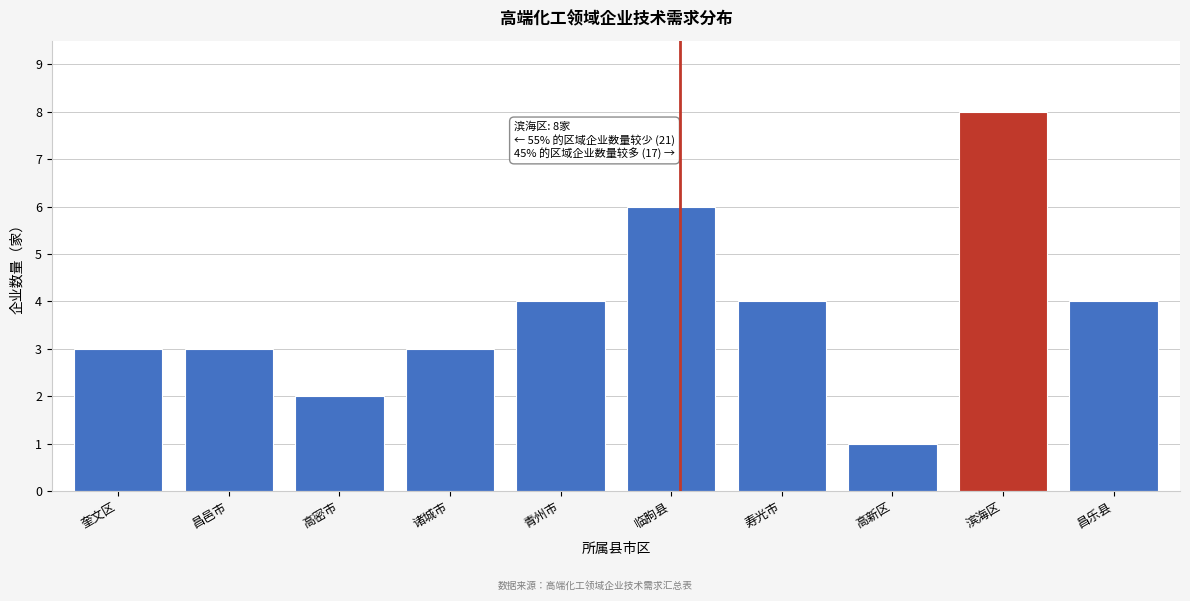

Reading left to right, list all the values displayed in this chart.

奎文区=3	昌邑市=3	高密市=2	诸城市=3	青州市=4	临朐县=6	寿光市=4	高新区=1	滨海区=8	昌乐县=4